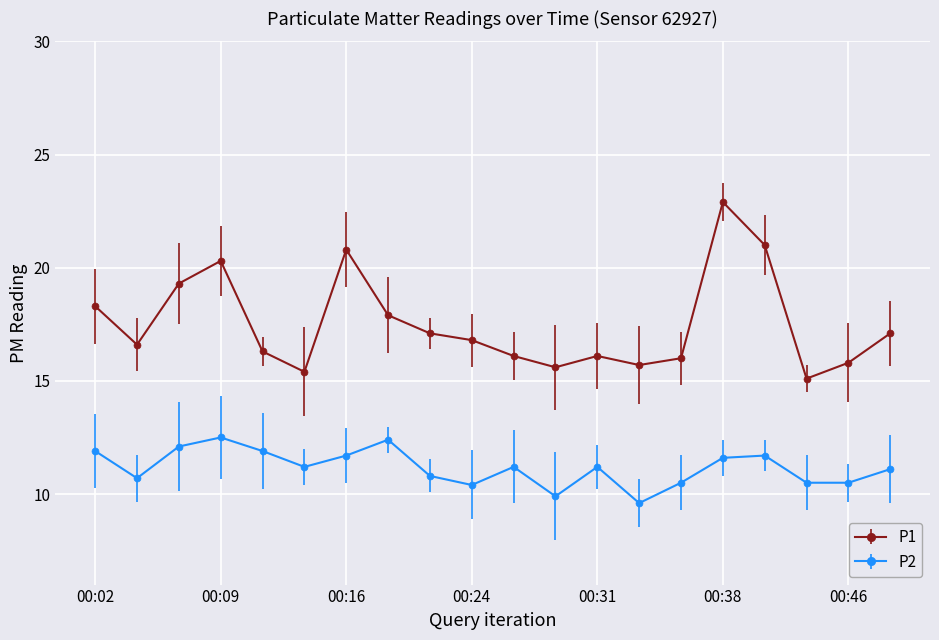

True or false: P1 and P2 cross at least once.

False